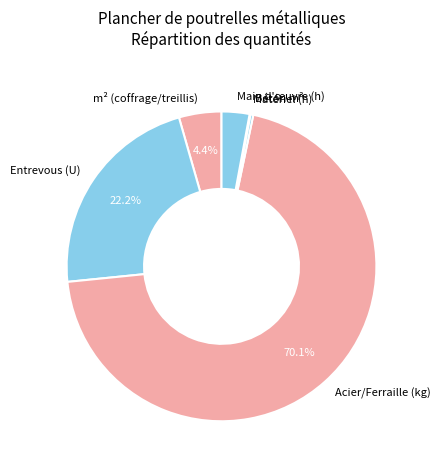

What is the largest slice in the pie chart?

Acier/Ferraille (kg)